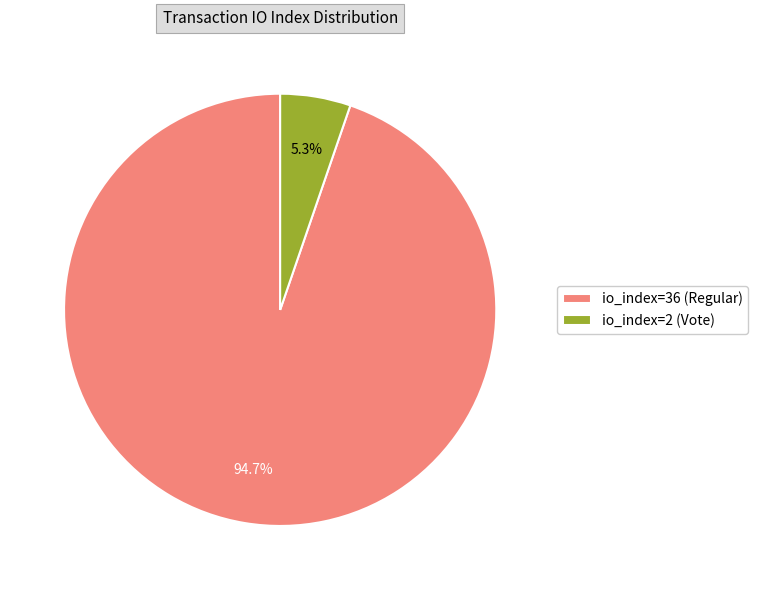

To the nearest percent, what portion does io_index=2 (Vote) represent?

5%